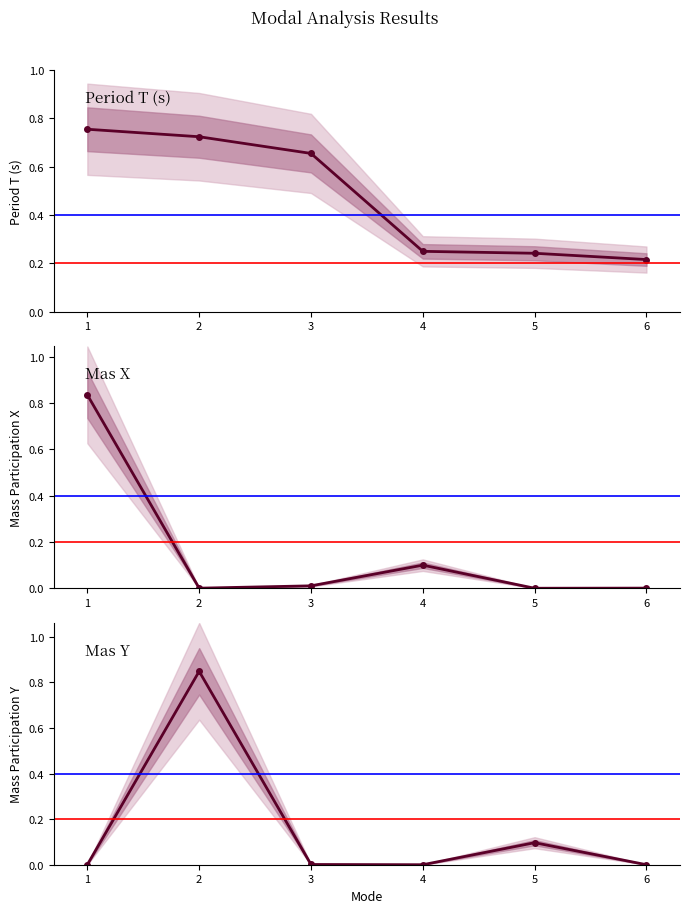

Is it true that T equals 0.5 at 7?

False